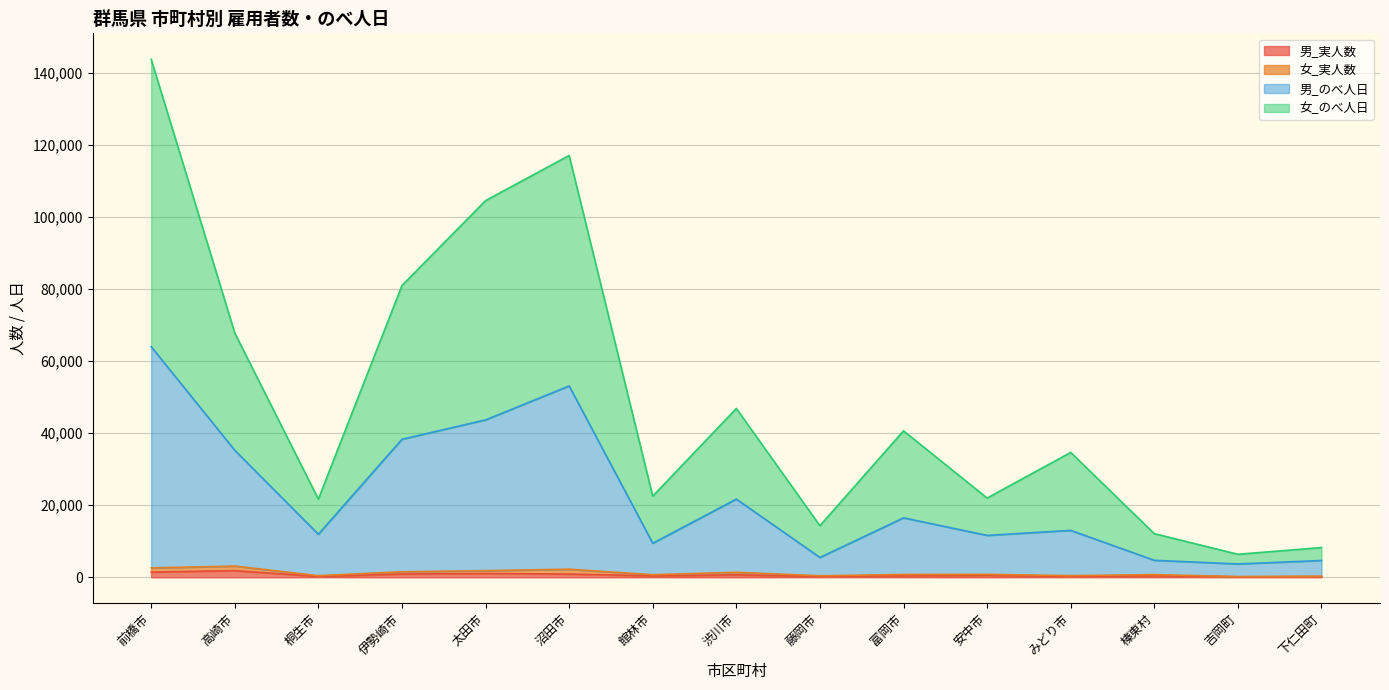

Does the chart display data point markers on the line(s)?

No